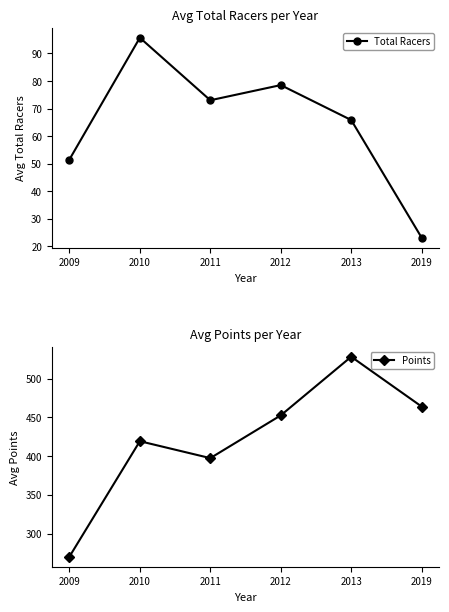

Which has a higher value, 2013 or 2009?

2013